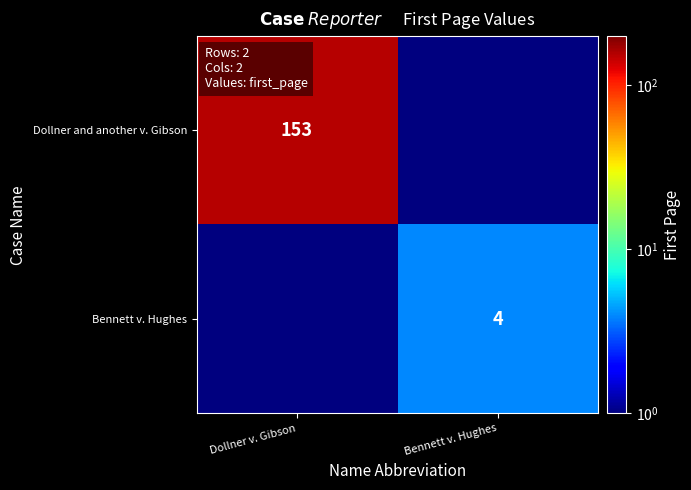

Which category has the lowest value across all series?

Bennett v. Hughes